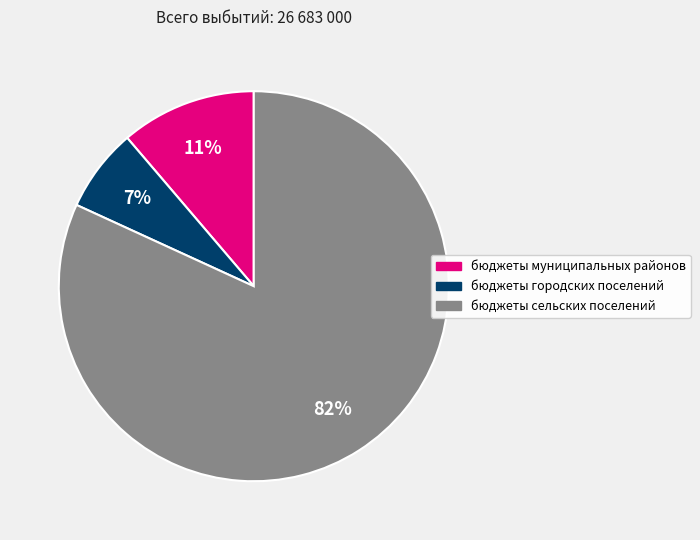

What is the largest slice in the pie chart?

бюджеты сельских поселений